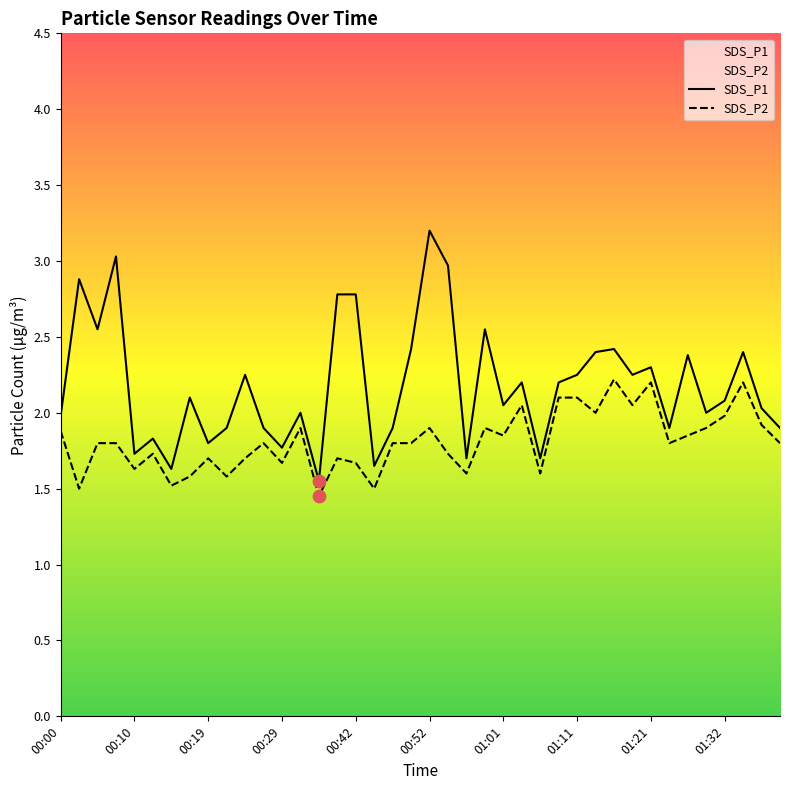

Which series has the largest Y range (max minus min)?

SDS_P1